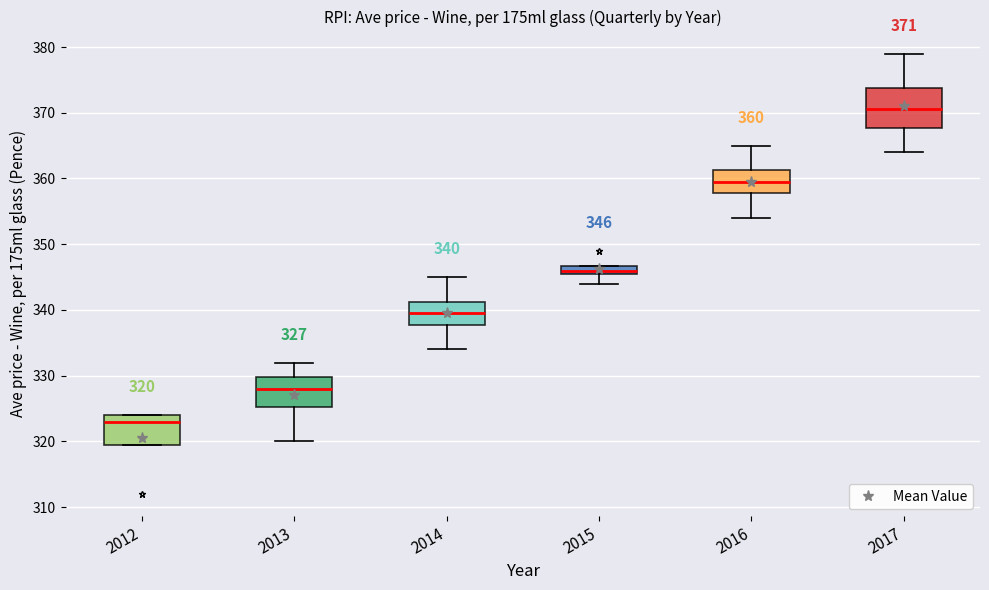

Comparing the boxes themselves (not the whiskers), which one is the tallest?

2017